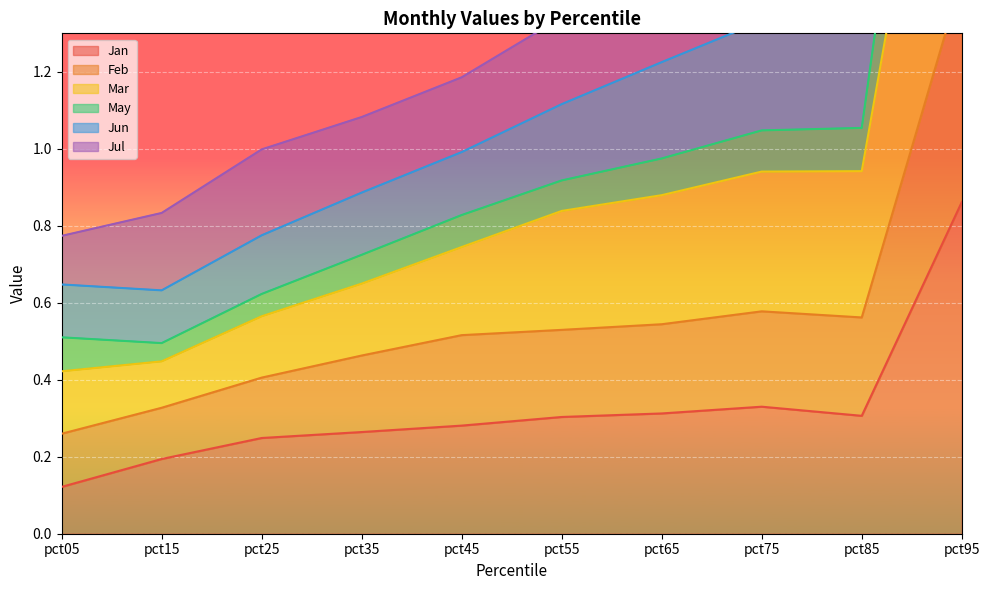

What value does the Feb series have at pct95?

2.4